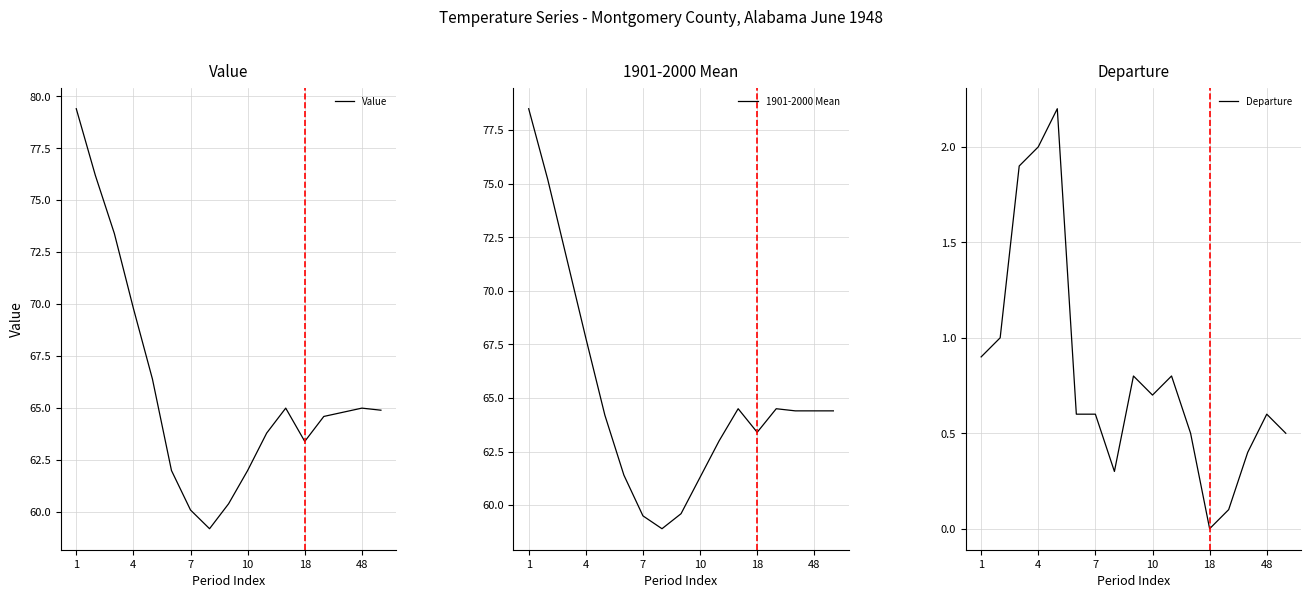

How many interior local peaks does the 1901-2000 Mean series have?

2